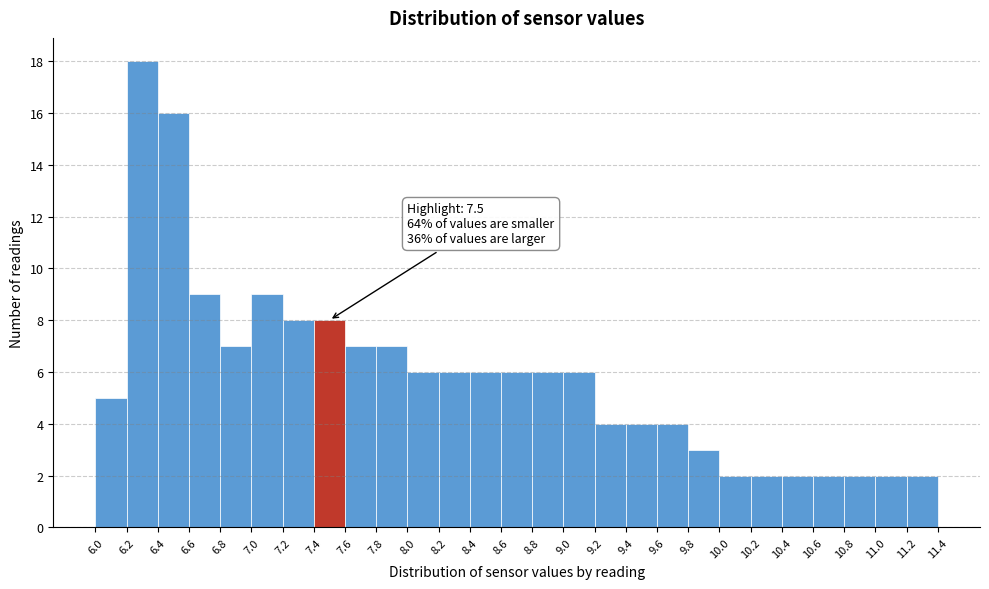

Which range on the x-axis has the tallest bar?

6.2 to 6.4